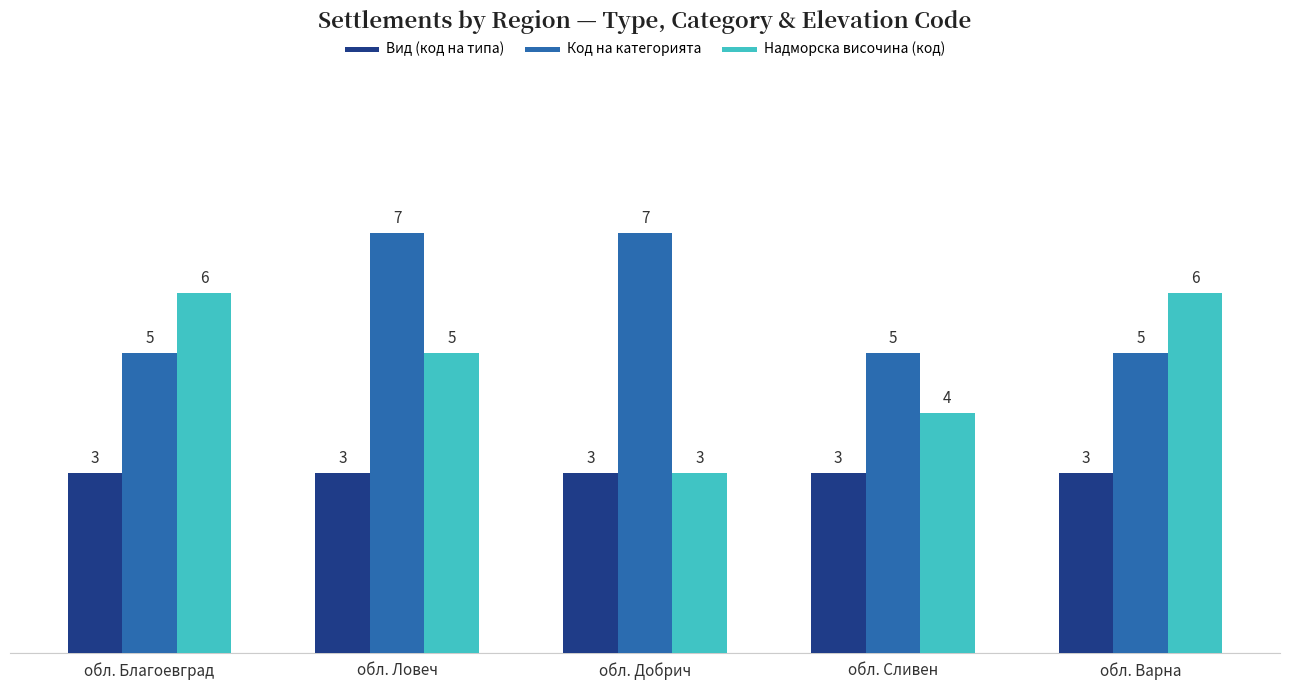

How many groups of bars are there?

5